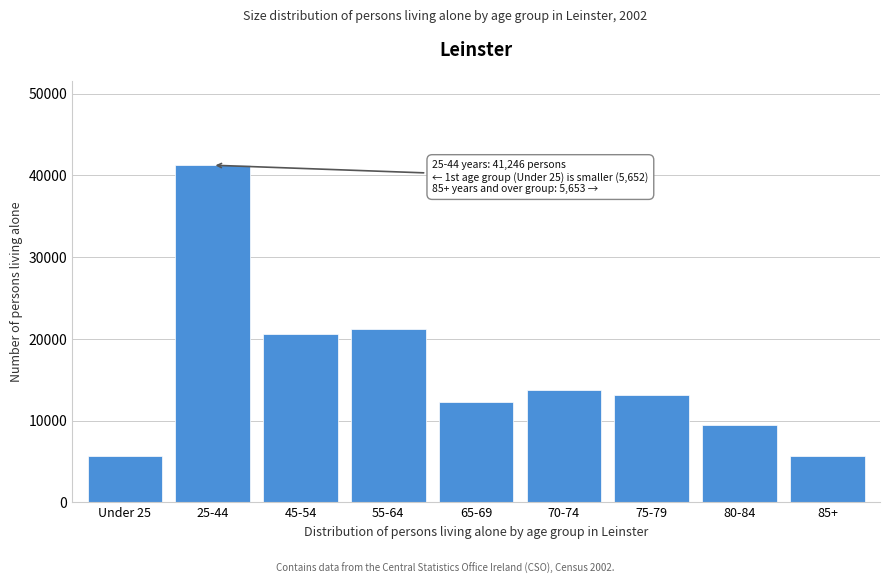

What is the label of the 1st bar from the right?

85+